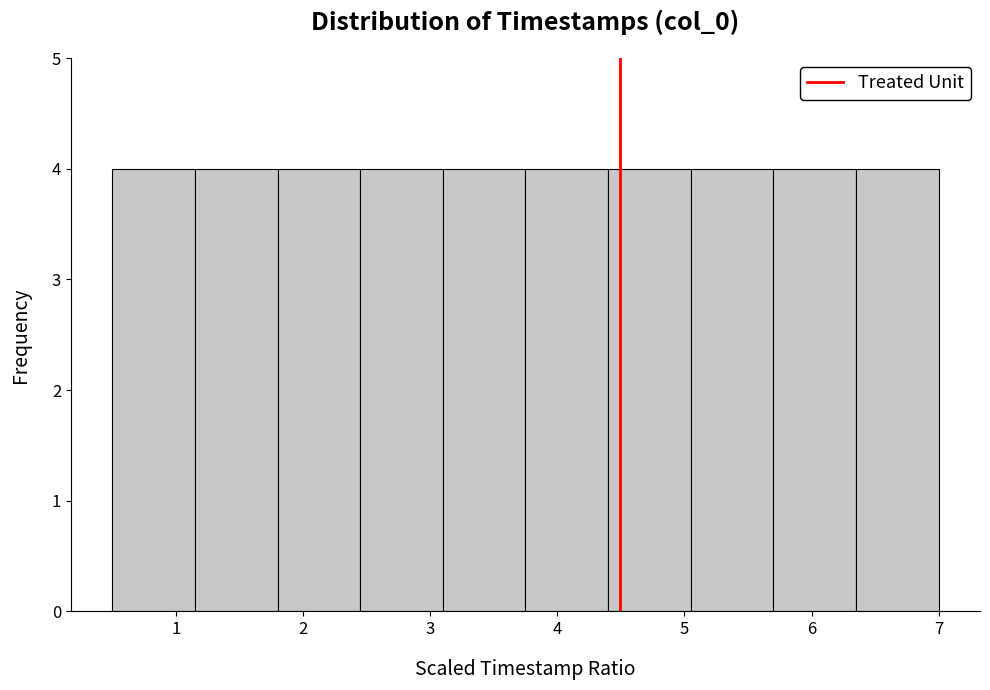

Reading left to right, transcribe this chart: for each bar, give the range it covers on the x-axis and its height. Neither the bar edges nor the heights are printed on the chart, so give them approximately, as read against the axes.

0.50 to 1.15: 4
1.15 to 1.80: 4
1.80 to 2.45: 4
2.45 to 3.10: 4
3.10 to 3.75: 4
3.75 to 4.40: 4
4.40 to 5.05: 4
5.05 to 5.70: 4
5.70 to 6.35: 4
6.35 to 7.00: 4